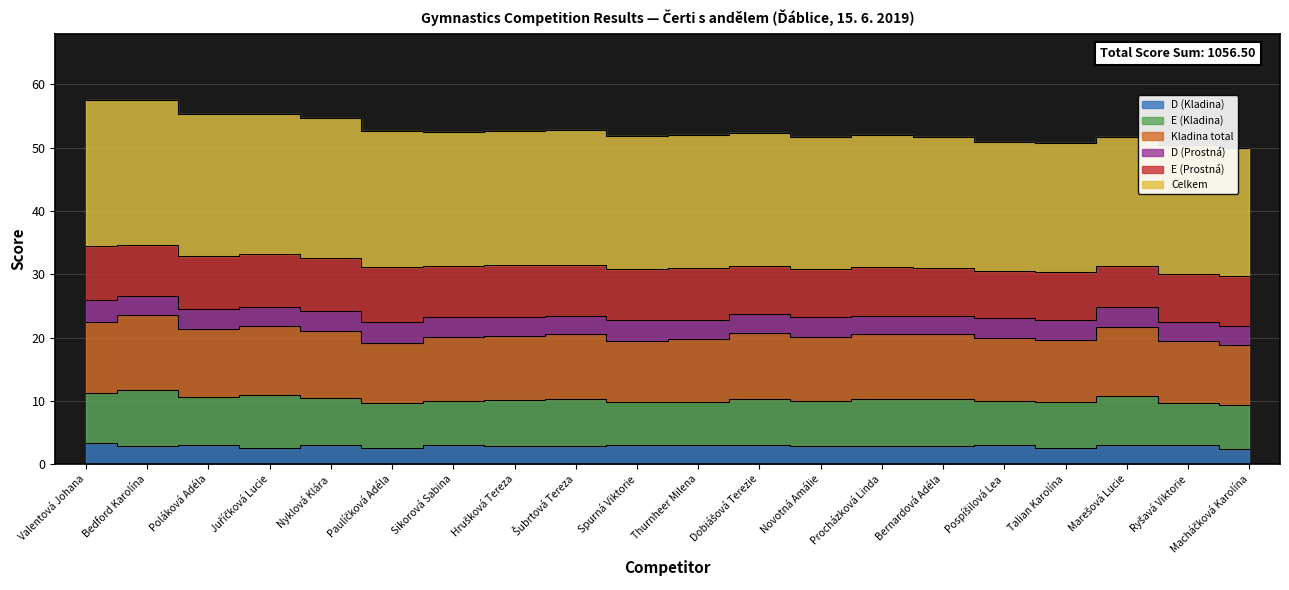

What is the lowest value of the D (Kladina) series?

2.4